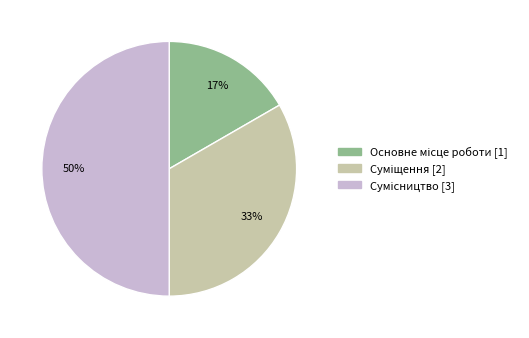

To the nearest percent, what is the average slice percentage?

33%